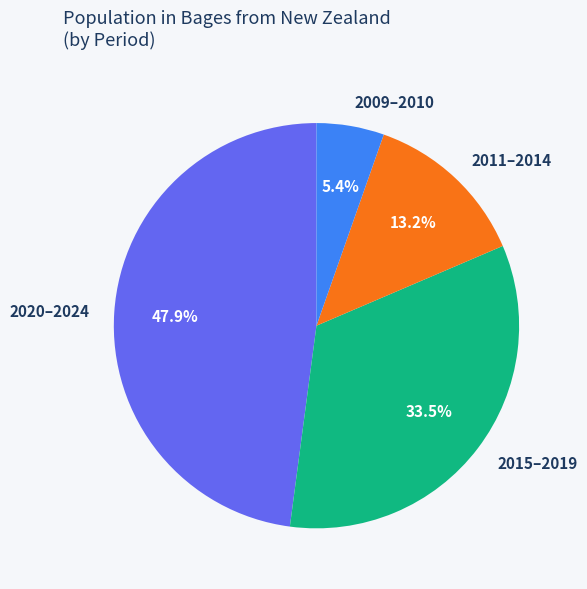

Count the number of slices in the pie.

4